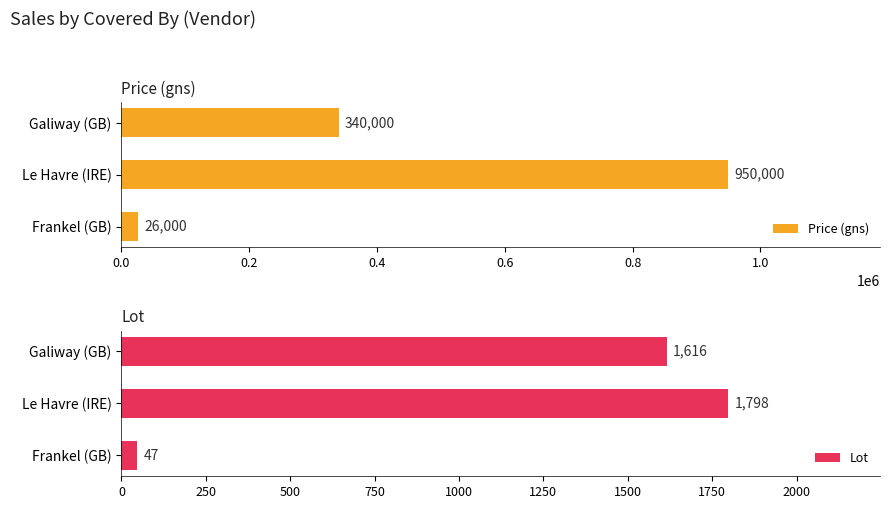

At how many categories does at least one series exceed 248656?

2